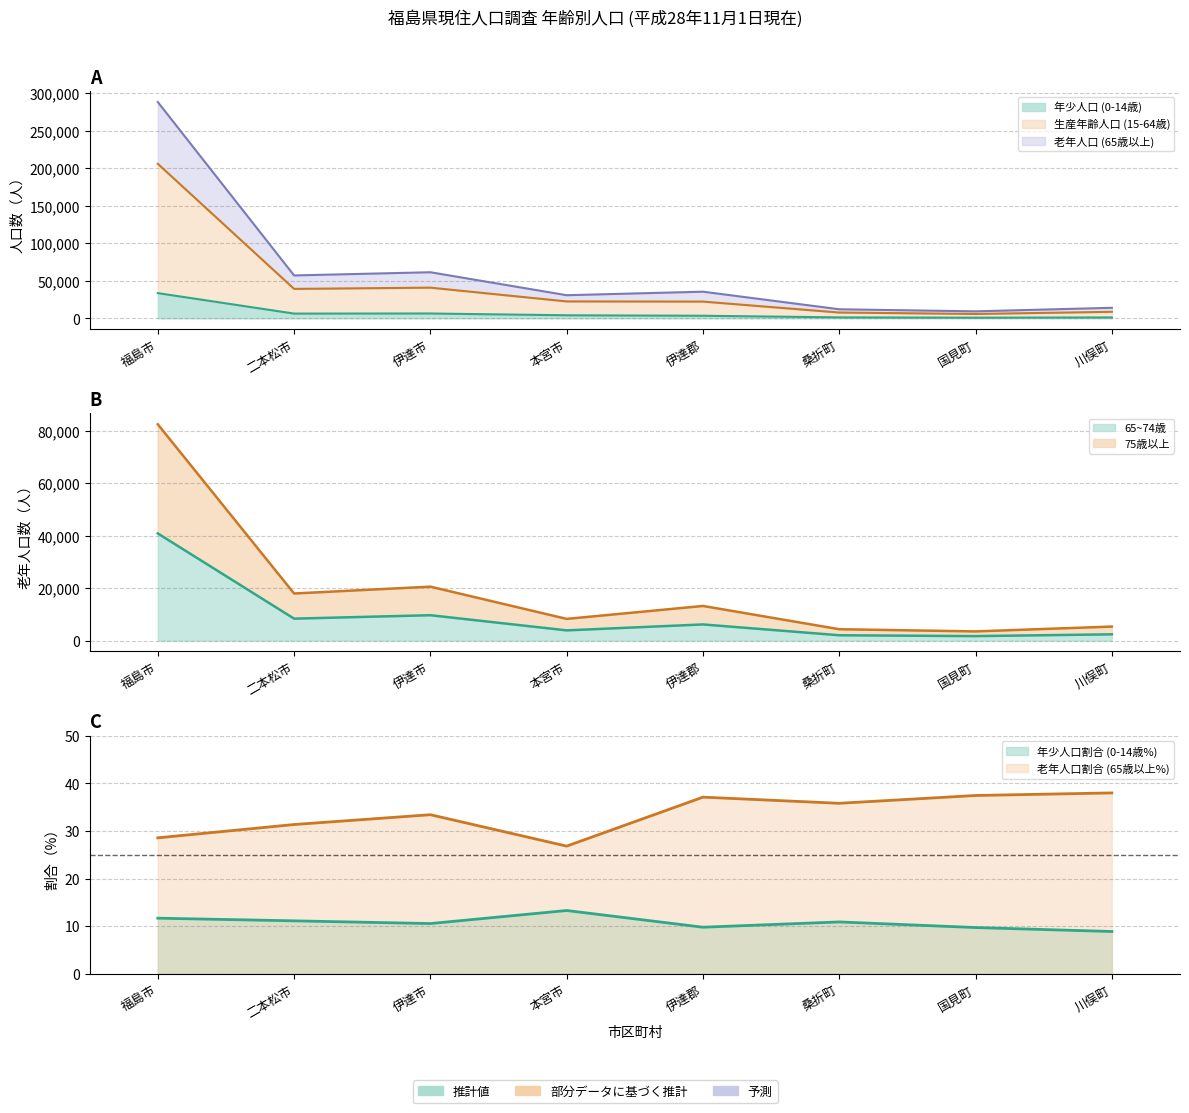

Reading right to left, list all the values displayed in this chart.

年少人口 (0-14歳): 川俣町=1250.0	国見町=909.0	桑折町=1319.0	伊達郡=3478.0	本宮市=4102.0	伊達市=6484.0	二本松市=6363.0	福島市=33674.0
生産年齢人口 (15-64歳): 川俣町=8738.0	国見町=5860.0	桑折町=7784.0	伊達郡=22382.0	本宮市=22602.0	伊達市=40973.0	二本松市=39303.0	福島市=206200.0
老年人口 (65歳以上): 川俣町=5353.0	国見町=3509.0	桑折町=4342.0	伊達郡=13204.0	本宮市=8280.0	伊達市=20553.0	二本松市=17952.0	福島市=82386.0
うち75歳以上: 川俣町=2400.0	国見町=1723.0	桑折町=2046.0	伊達郡=6169.0	本宮市=3906.0	伊達市=9682.0	二本松市=8373.0	福島市=40828.0
年少人口割合: 川俣町=8.9	国見町=9.7	桑折町=10.9	伊達郡=9.8	本宮市=13.3	伊達市=10.5	二本松市=11.1	福島市=11.7
老年人口割合: 川俣町=38.0	国見町=37.5	桑折町=35.8	伊達郡=37.1	本宮市=26.8	伊達市=33.4	二本松市=31.4	福島市=28.6